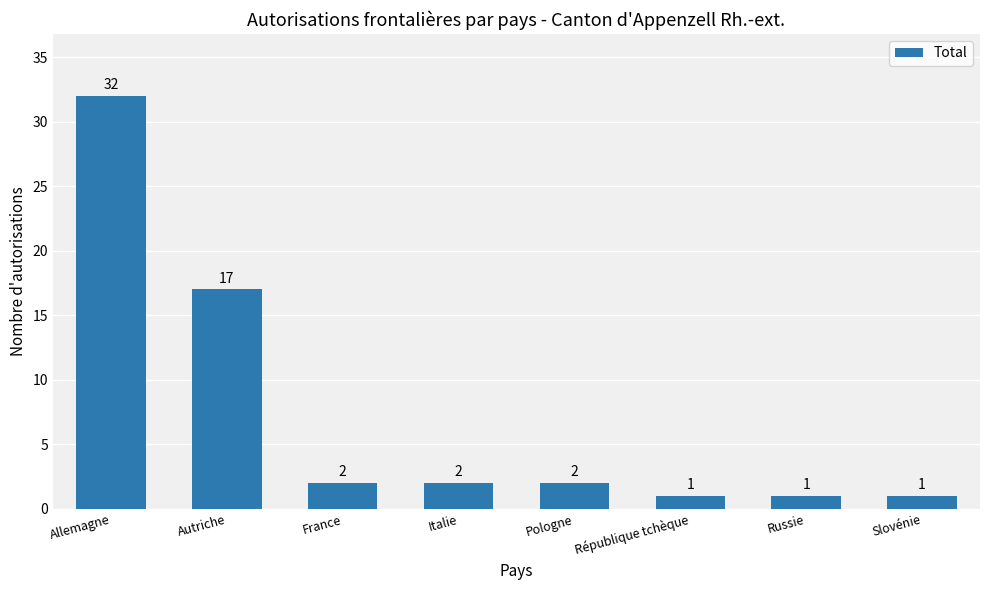

Count the number of data series in this chart.

1